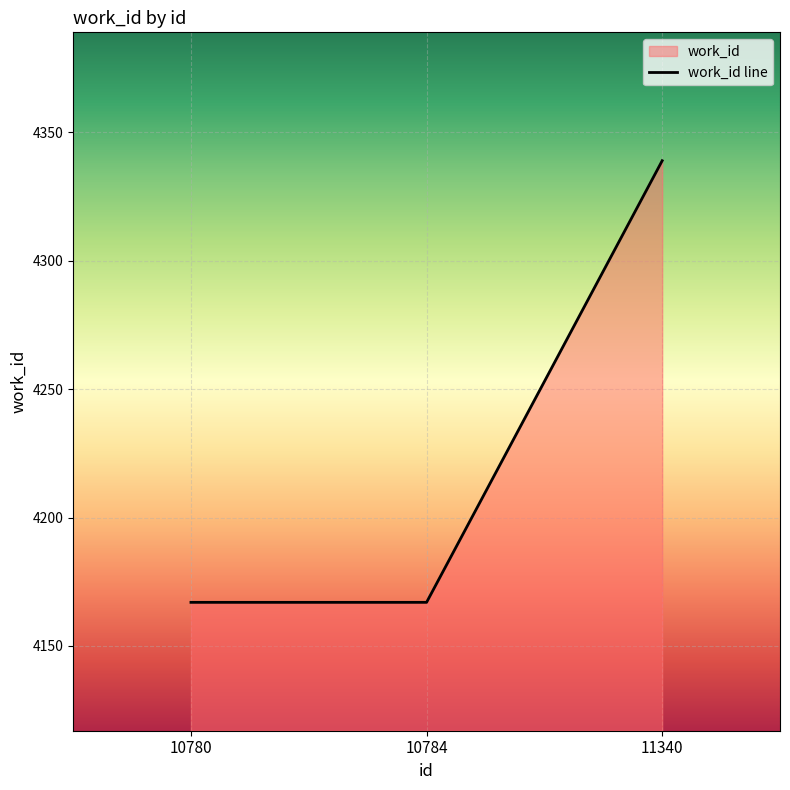

True or false: the data shows 5534 at 10780.

False